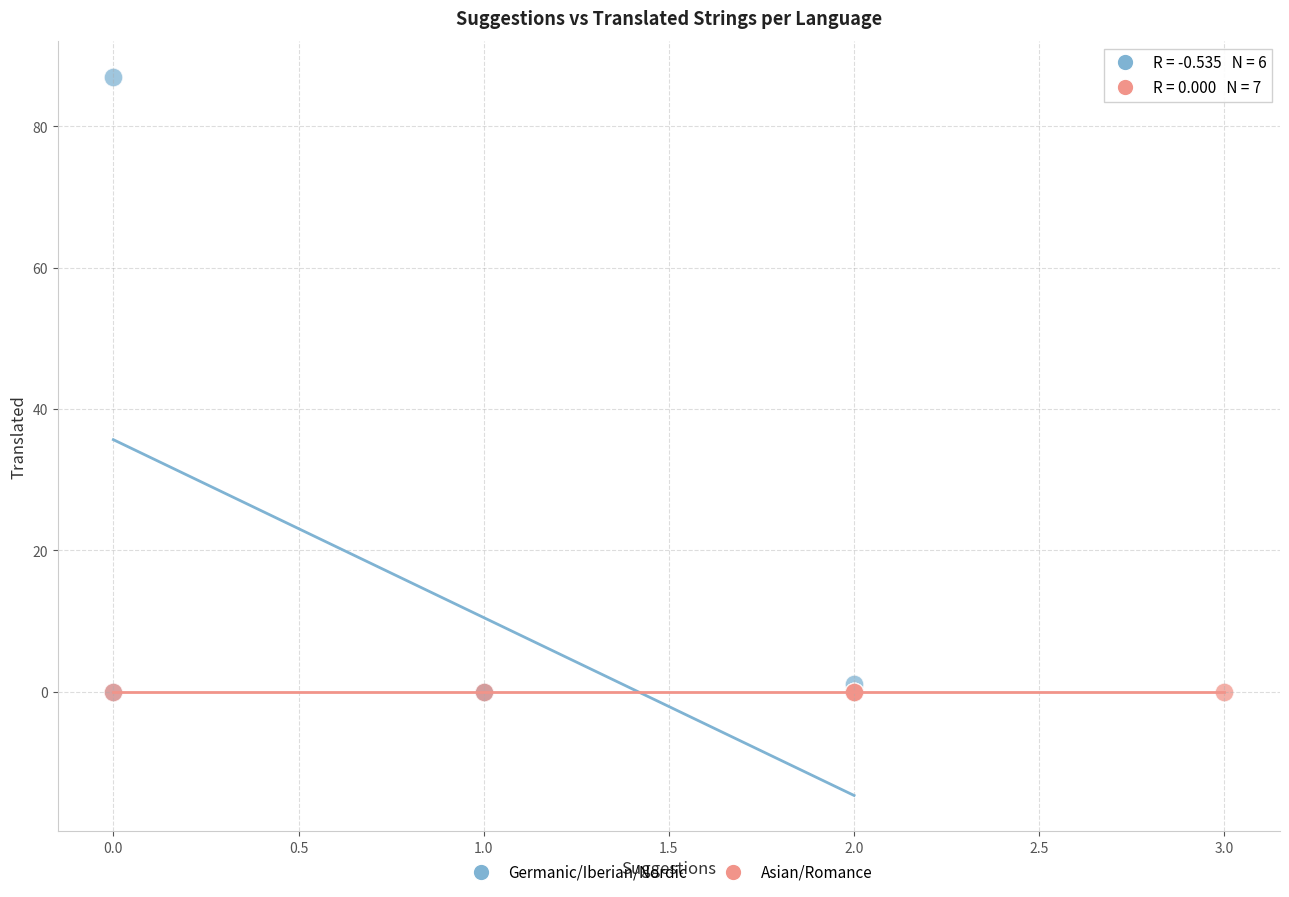

Which series reaches the maximum Y coordinate?

Germanic/Iberian/Nordic